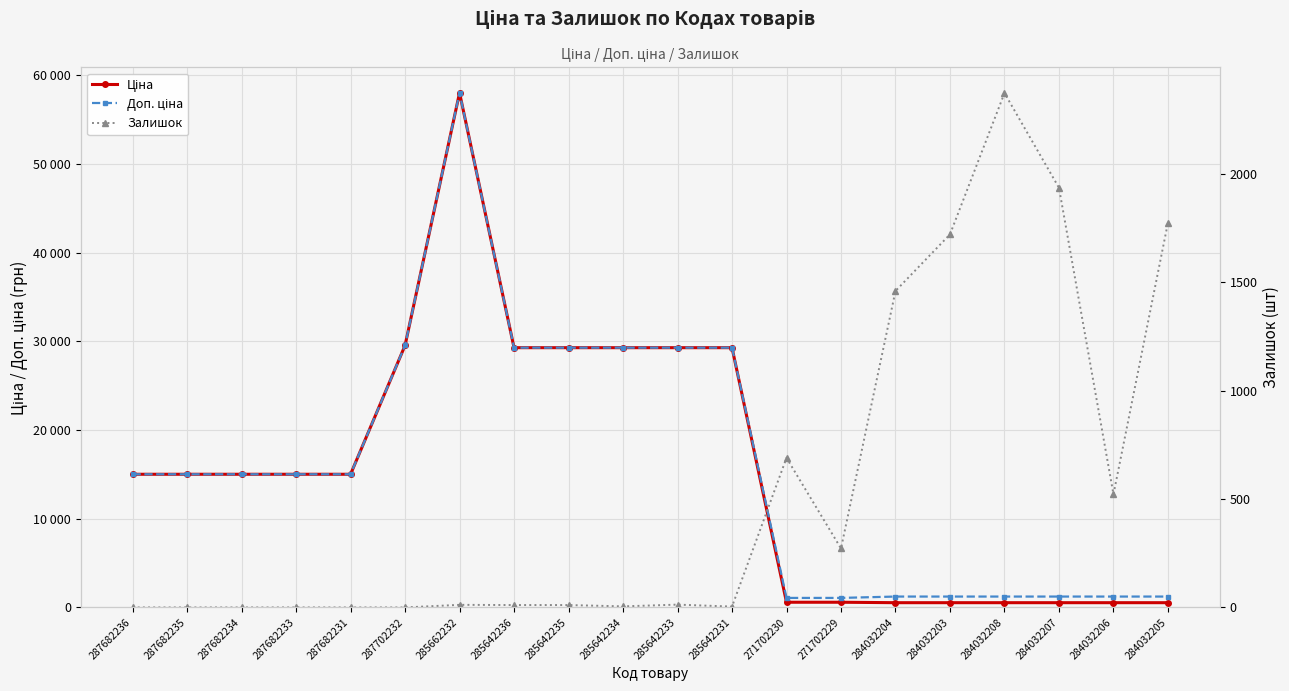

The Доп. ціна series shows 14600.0 at 285662232. True or false?

False